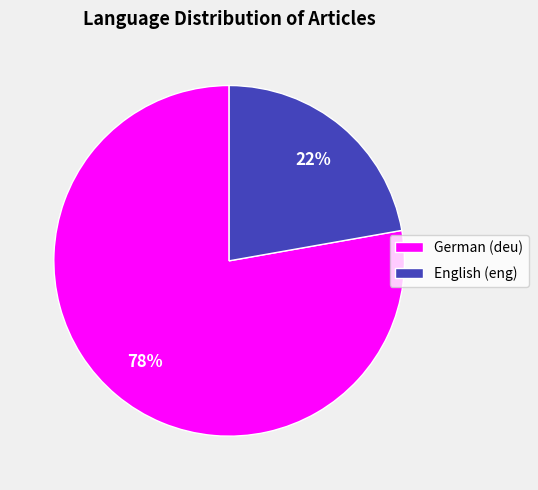

Combined, do English (eng) and German (deu) account for over 50%?

Yes